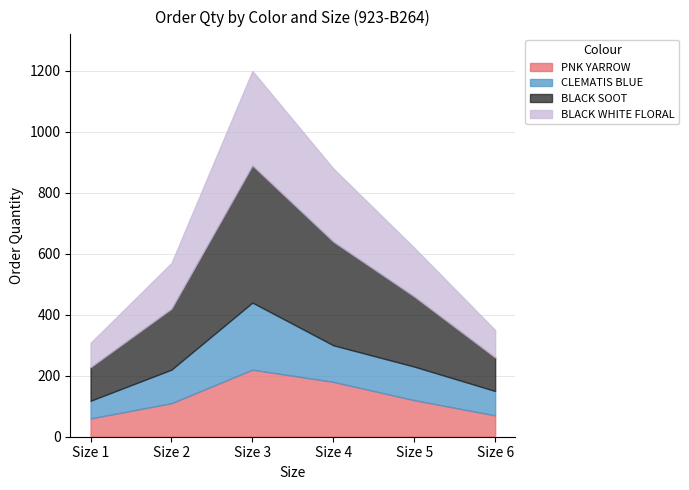

Which series has the largest total across all categories?

BLACK SOOT